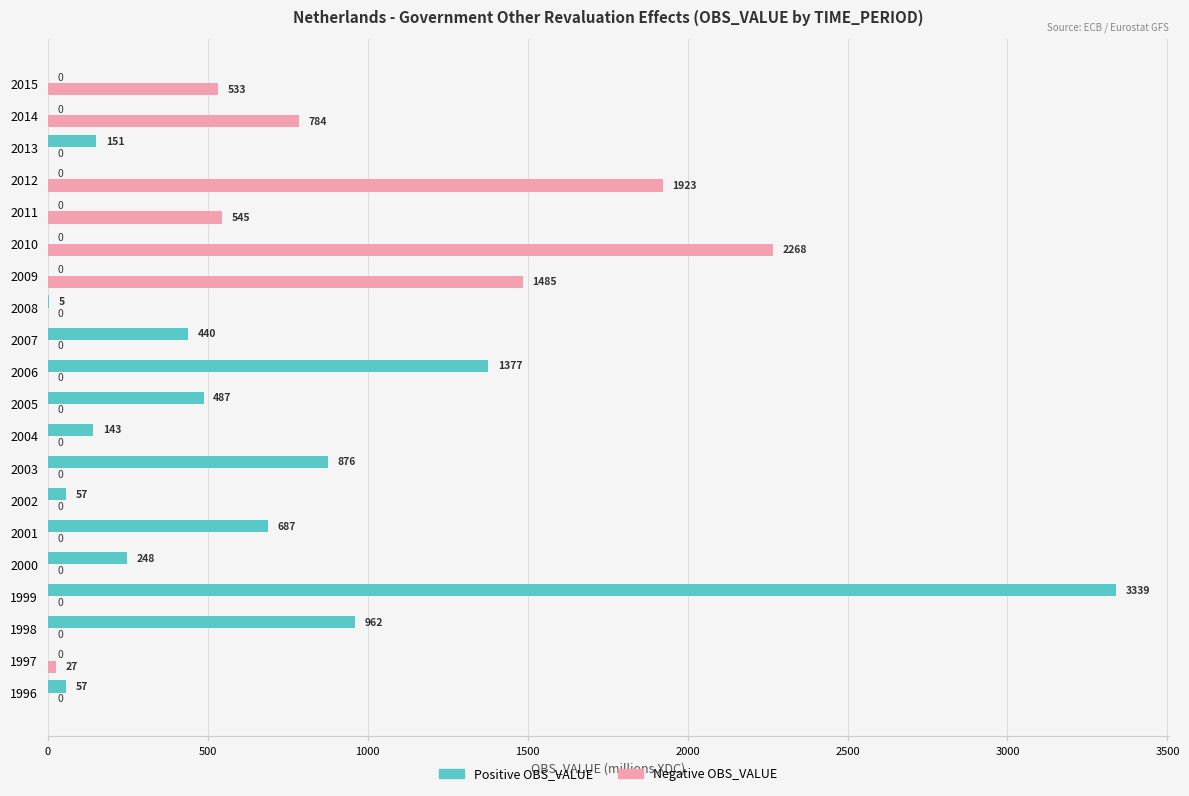

Which series has the widest spread of values?

Positive OBS_VALUE